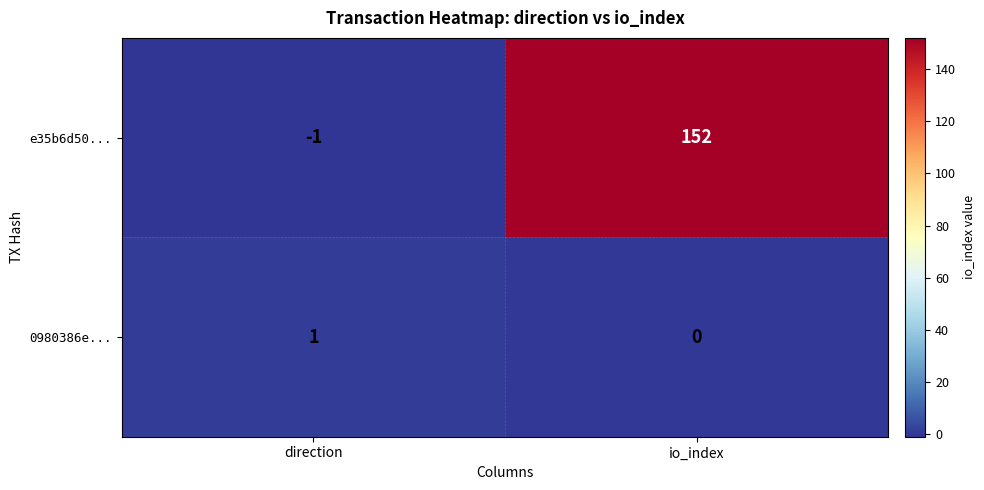

Which series changed the most between direction and io_index?

e35b6d50...